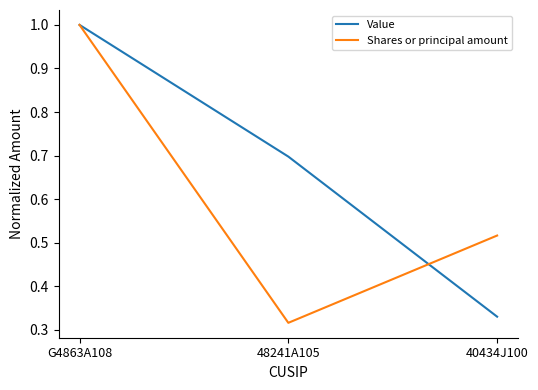

Rank the categories by Value value from lowest to highest.

40434J100, 48241A105, G4863A108